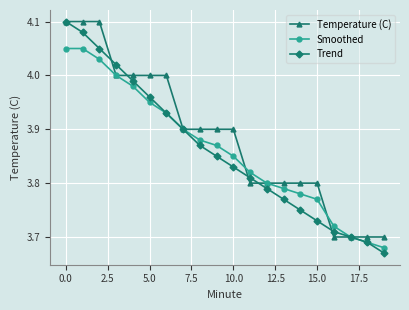

Which series has the largest total across all categories?

Temperature (C)